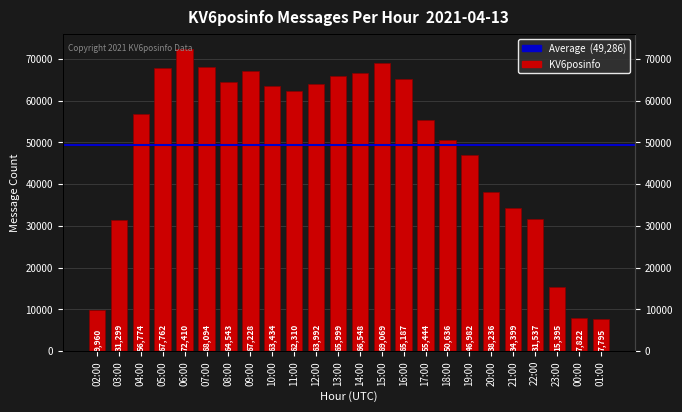

Rank the categories by value from lowest to highest.

01:00, 00:00, 02:00, 23:00, 03:00, 22:00, 21:00, 20:00, 19:00, 18:00, 17:00, 04:00, 11:00, 10:00, 12:00, 08:00, 16:00, 13:00, 14:00, 09:00, 05:00, 07:00, 15:00, 06:00